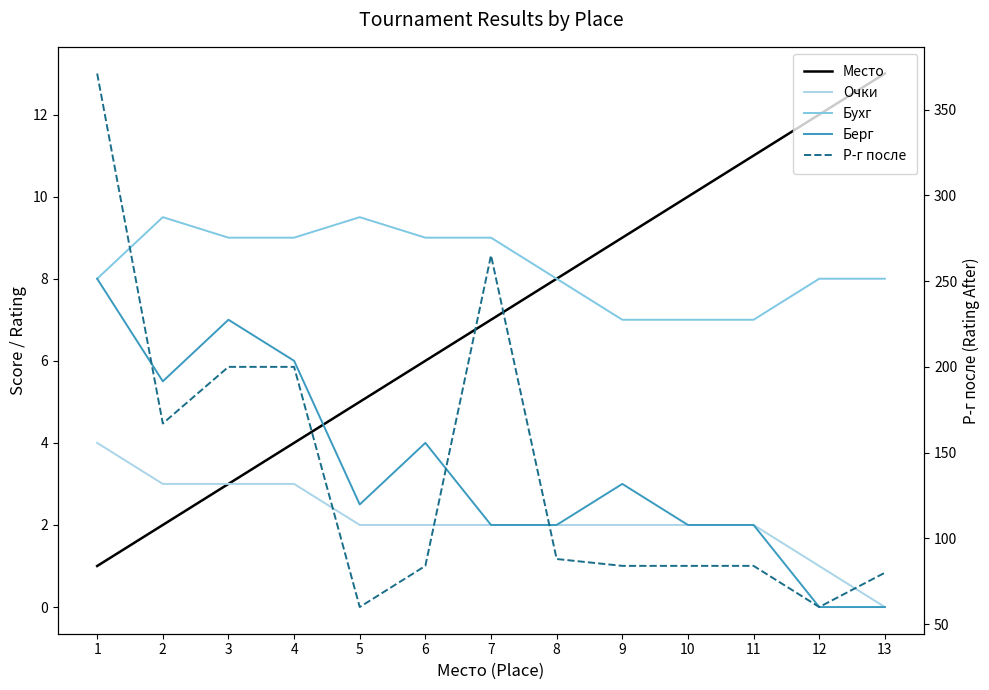

Does the chart display data point markers on the line(s)?

No